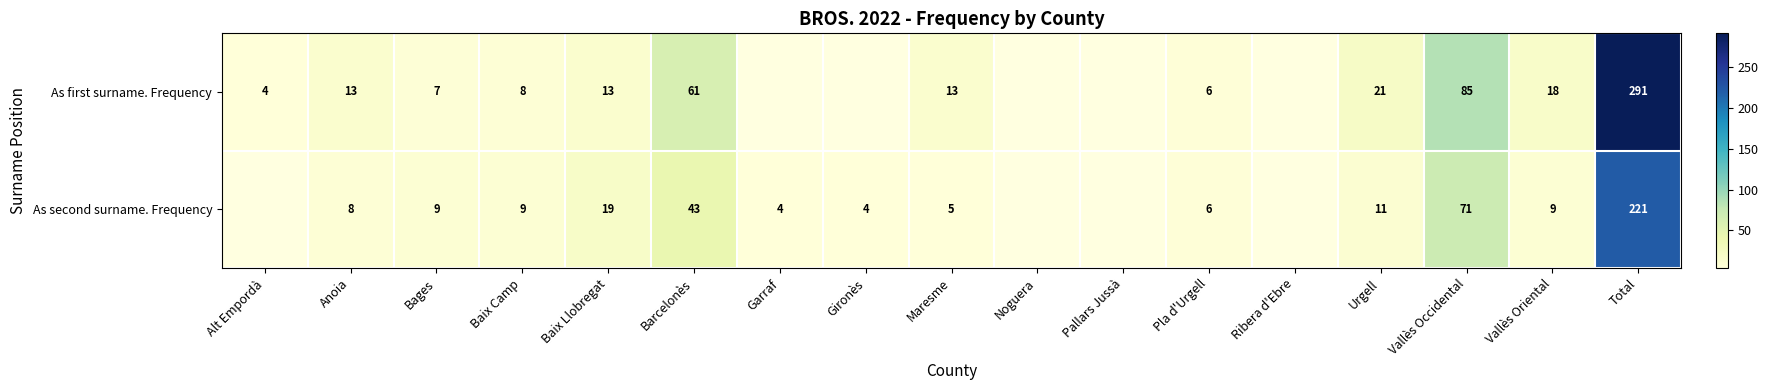

What is the sum of the As first surname. Frequency values at Urgell and Maresme?

34